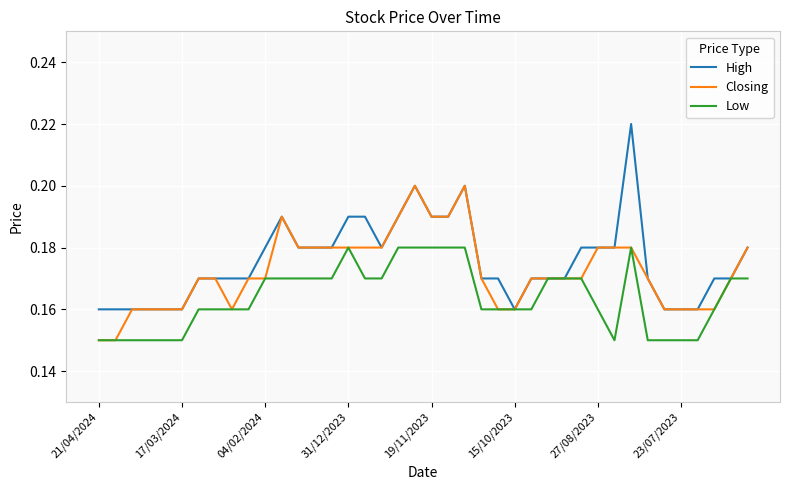

Which series has the largest range (max minus min)?

High